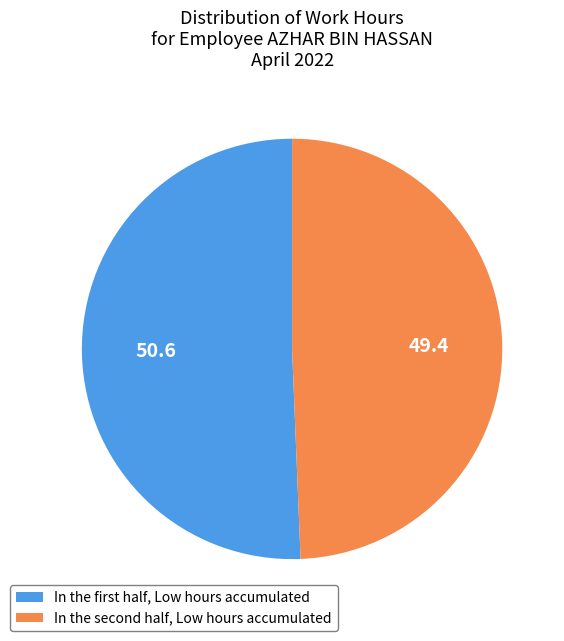

Which slice is the smallest?

In the second half, Low hours accumulated